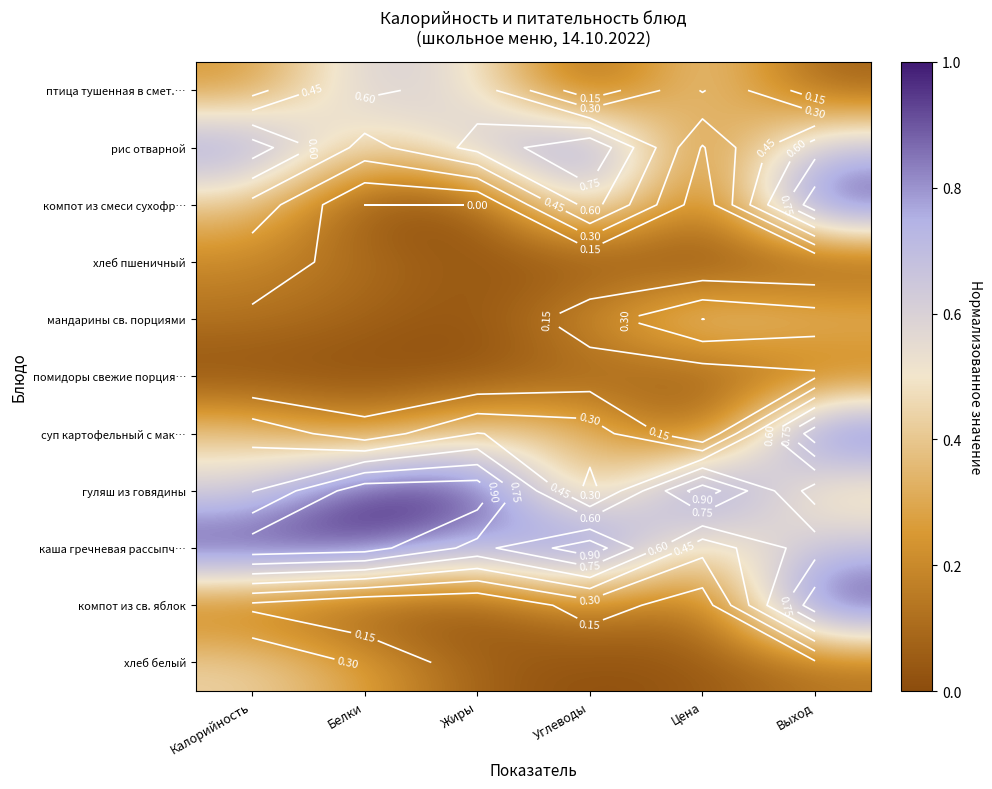

Rank the categories by рис отварной value from highest to lowest.

Углеводы, Калорийность, Выход, Жиры, Белки, Цена